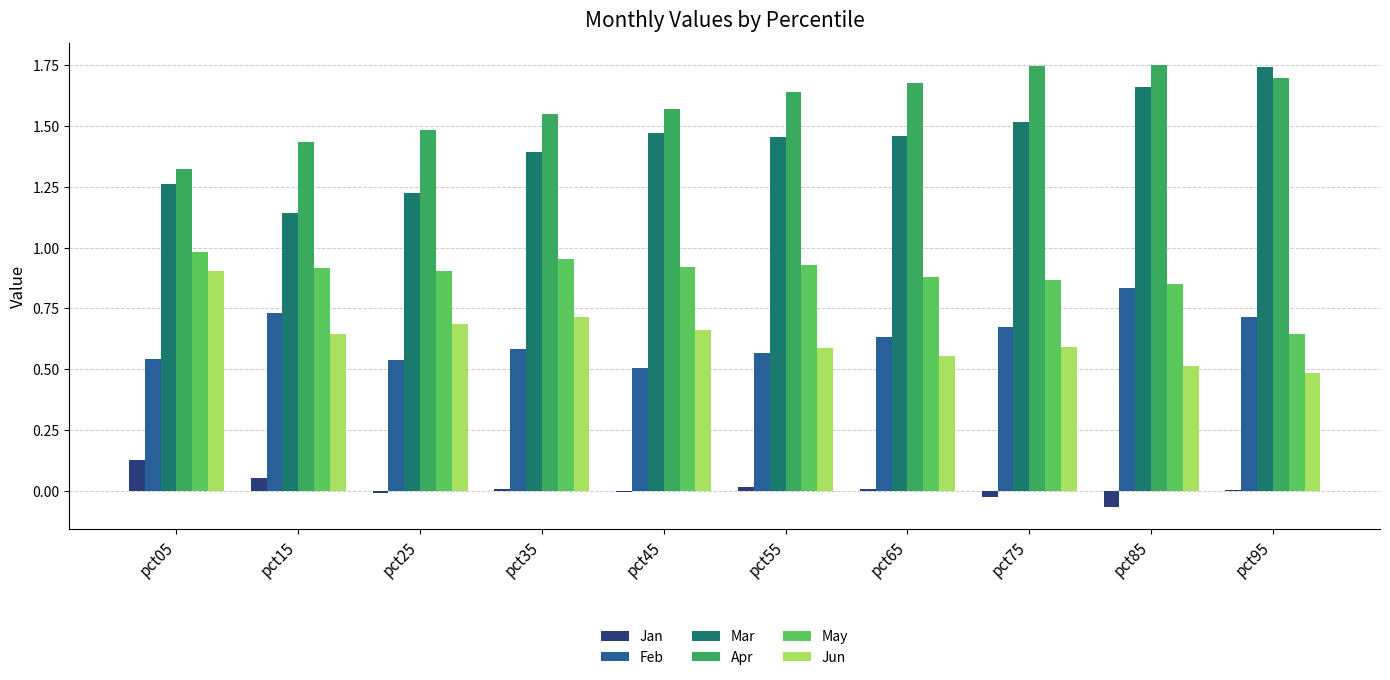

Between pct25 and pct85, which series saw the biggest shift?

Mar